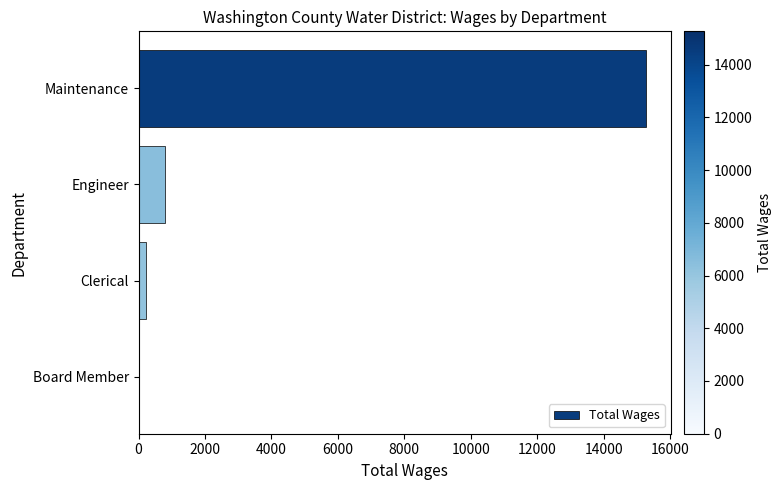

Reading top to bottom, extract all data points from this chart.

Maintenance=15263	Engineer=800	Clerical=239	Board Member=0